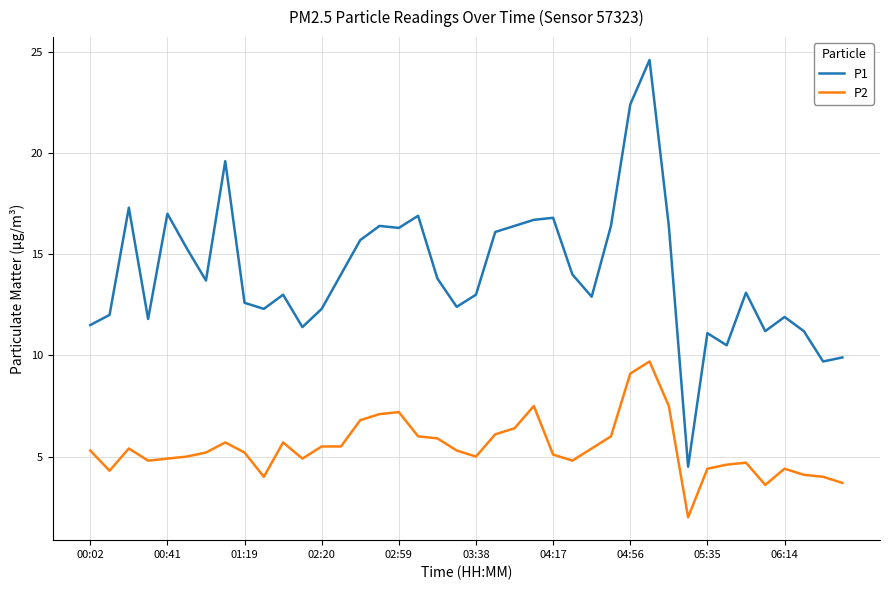

Reading left to right, what are all the values shown in this chart?

P1: 11.5	12.0	17.3	11.8	17.0	15.3	13.7	19.6	12.6	12.3	13.0	11.4	12.3	14.0	15.7	16.4	16.3	16.9	13.8	12.4	13.0	16.1	16.4	16.7	16.8	14.0	12.9	16.4	22.4	24.6	16.4	4.5	11.1	10.5	13.1	11.2	11.9	11.2	9.7	9.9
P2: 5.3	4.3	5.4	4.8	4.9	5.0	5.2	5.7	5.2	4.0	5.7	4.9	5.5	5.5	6.8	7.1	7.2	6.0	5.9	5.3	5.0	6.1	6.4	7.5	5.1	4.8	5.4	6.0	9.1	9.7	7.5	2.0	4.4	4.6	4.7	3.6	4.4	4.1	4.0	3.7